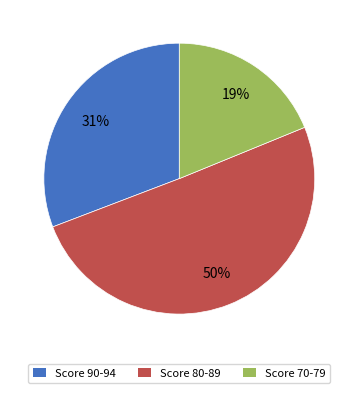

To the nearest percent, what is the average slice percentage?

33%